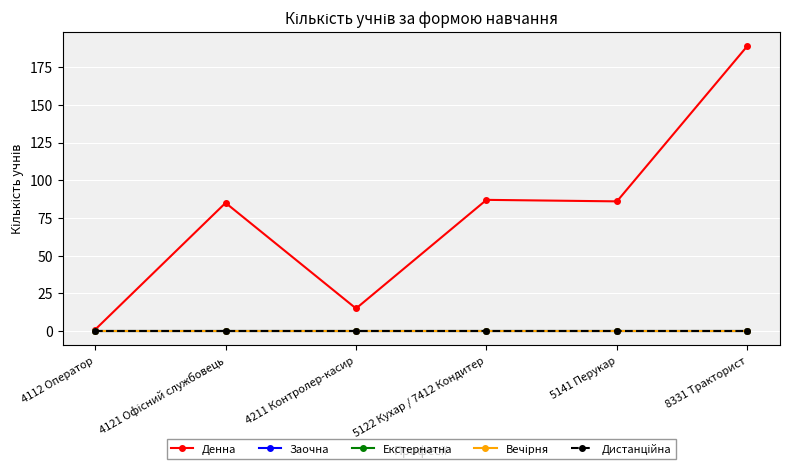

What is the label of the 1st point from the right?

8331 Тракторист